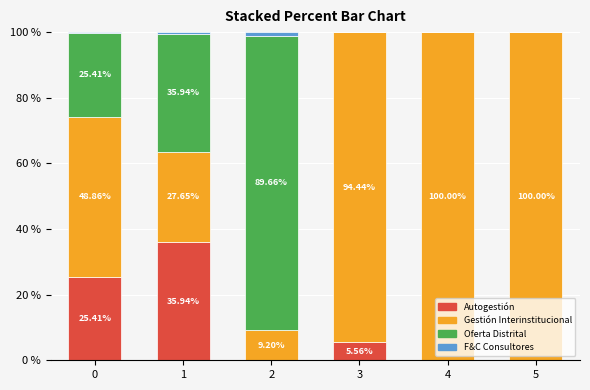

What is the sum of the Autogestión values at 2 and 0?

25.4